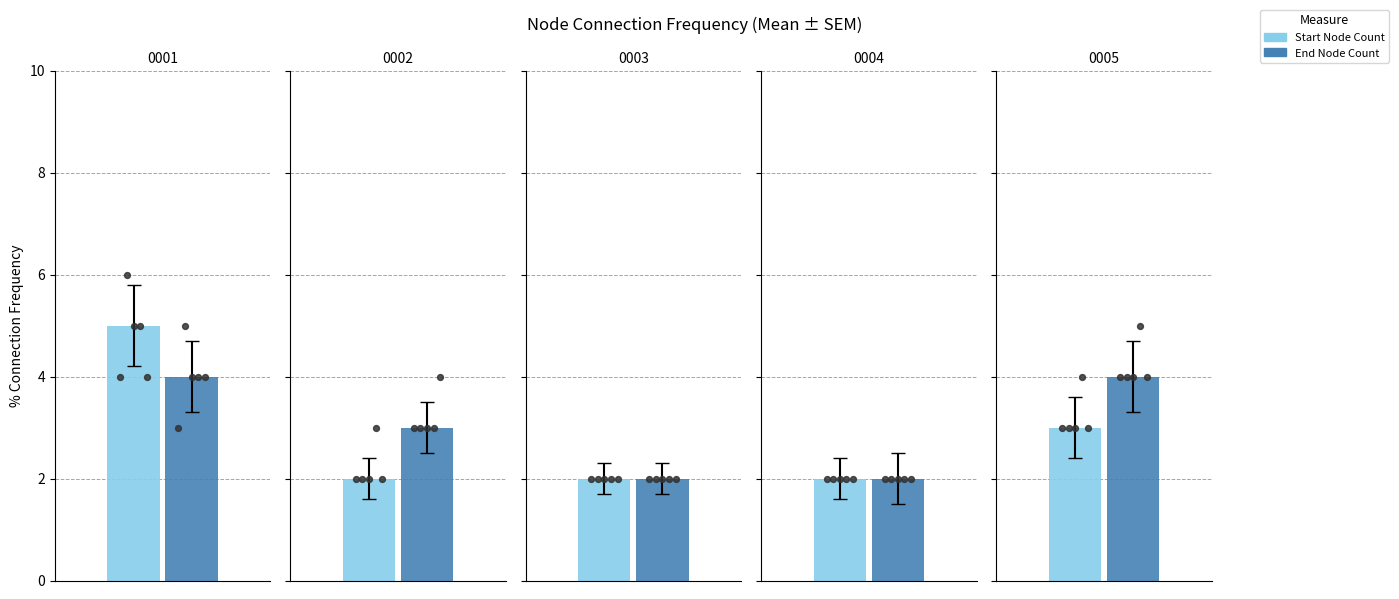

Which series reaches the maximum Y coordinate?

Start Node Count